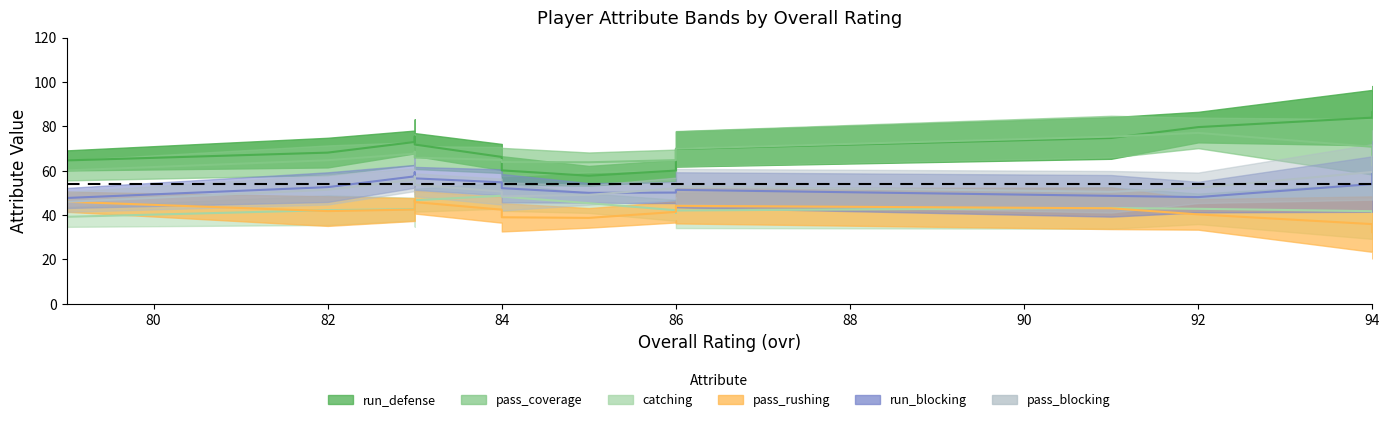

In pass_blocking, how many points are higher than both neighbors (excluding endpoints)?

7